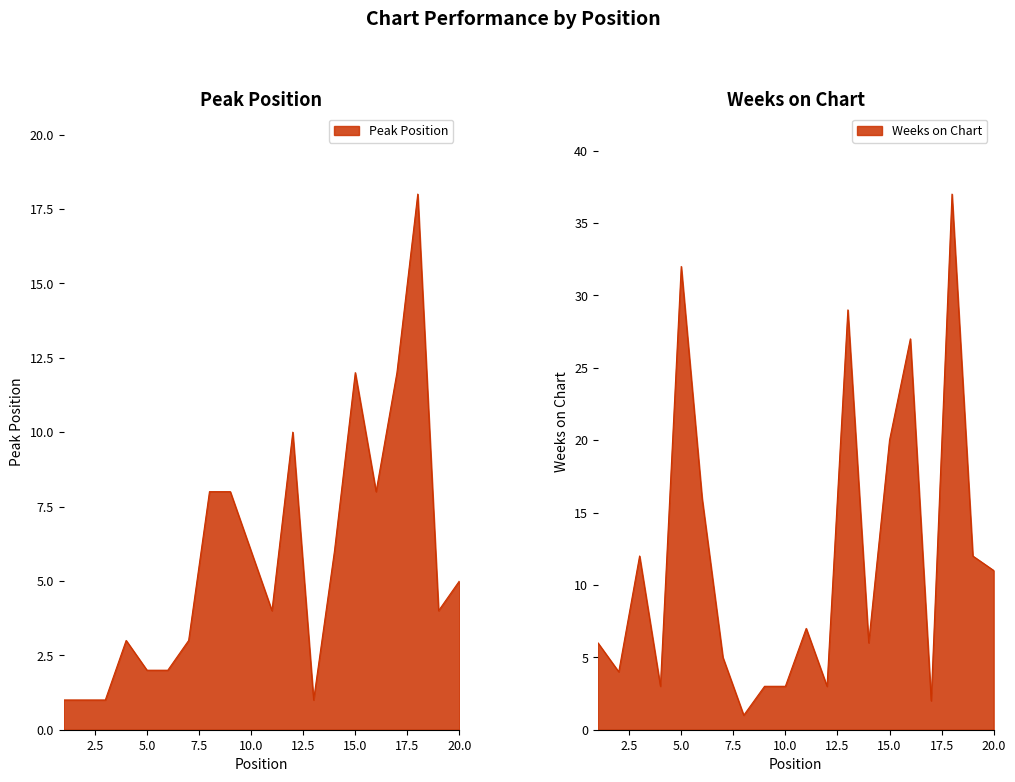

The Weeks on Chart series shows 17 at 13. True or false?

False